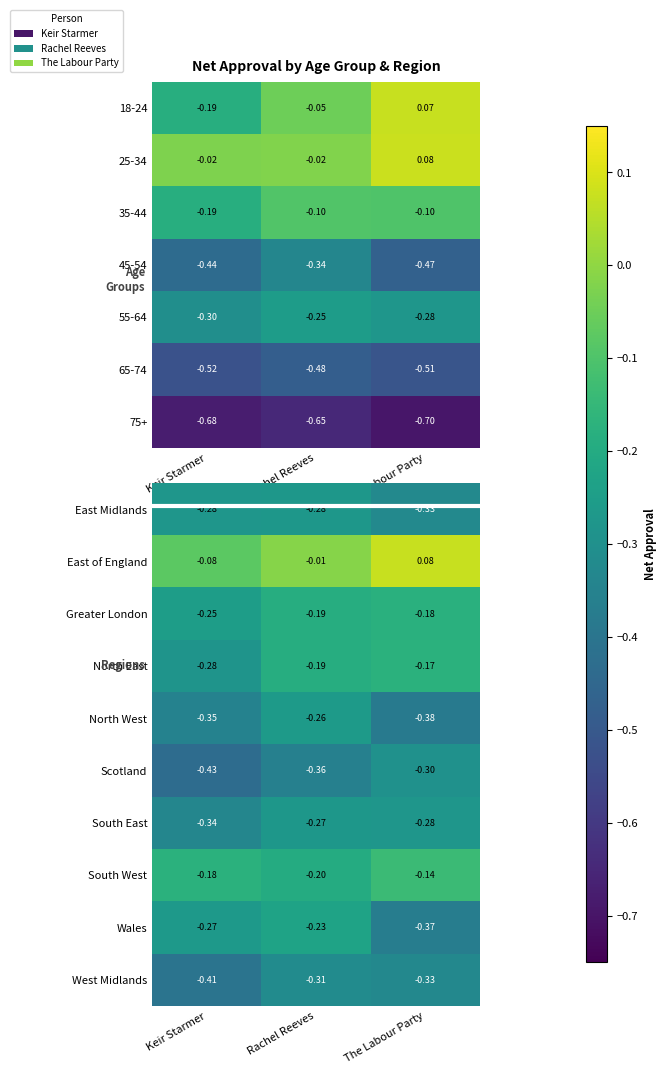

What is the spread (max minus min) of values at The Labour Party?

0.5